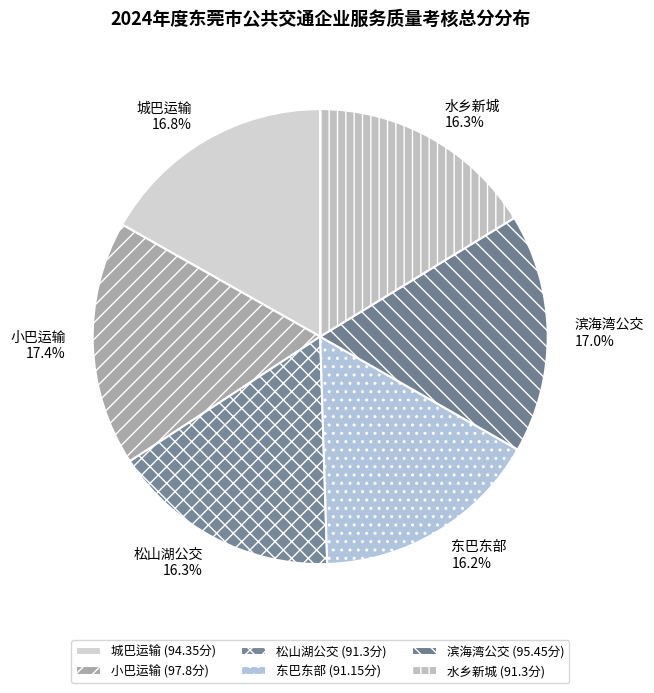

How many slices are in this pie chart?

6